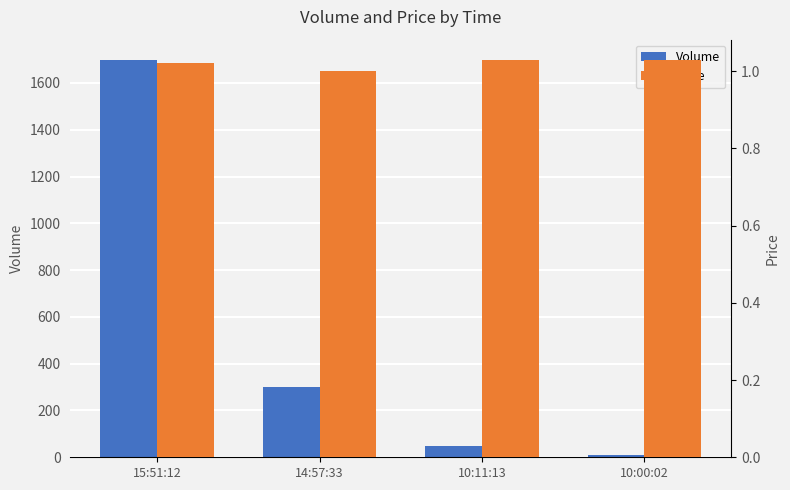

True or false: Volume has a value of 20.3 at 10:11:13.

False